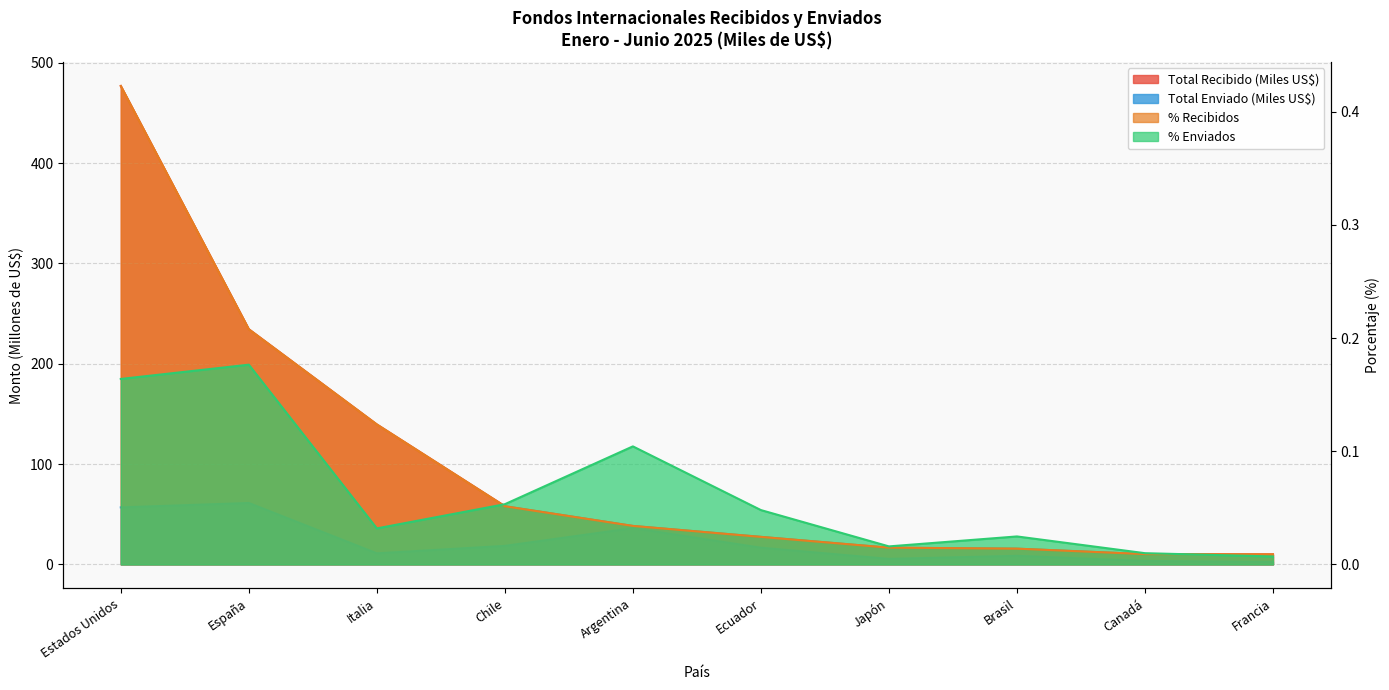

What is the label of the 2nd point from the left?

España